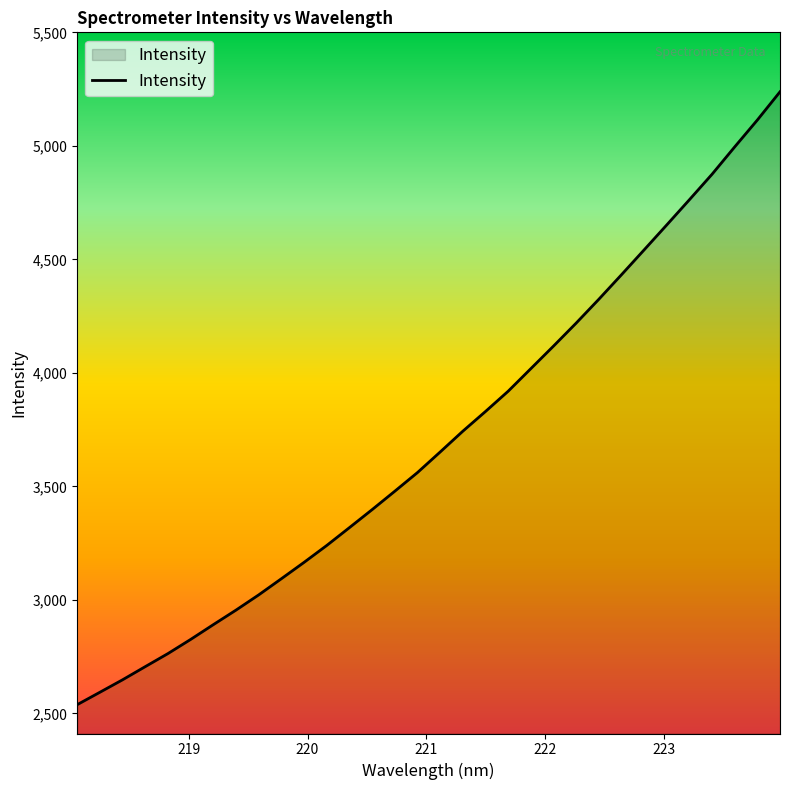

Reading left to right, transcribe all the data shown in this chart.

2538.7	2593.3	2648.3	2706.3	2763.8	2826.1	2891.3	2955.4	3022.4	3093.6	3165.7	3240.1	3318.7	3398.0	3479.0	3561.3	3651.8	3743.4	3830.3	3919.4	4018.9	4118.3	4219.6	4324.5	4432.6	4542.1	4652.2	4763.2	4875.5	4995.9	5114.3	5238.5